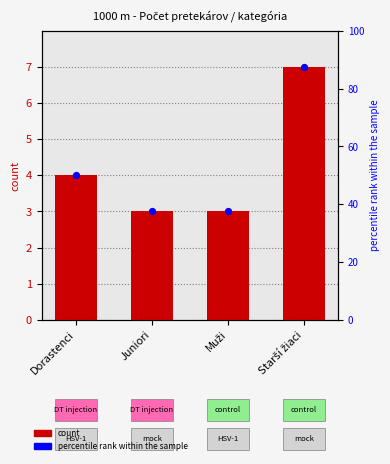

Between Muži and Dorastenci, which is larger?

Dorastenci